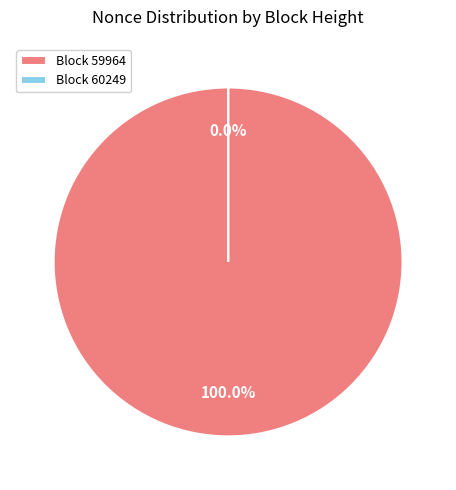

Do 60249 and 59964 together represent more than half of the pie?

Yes